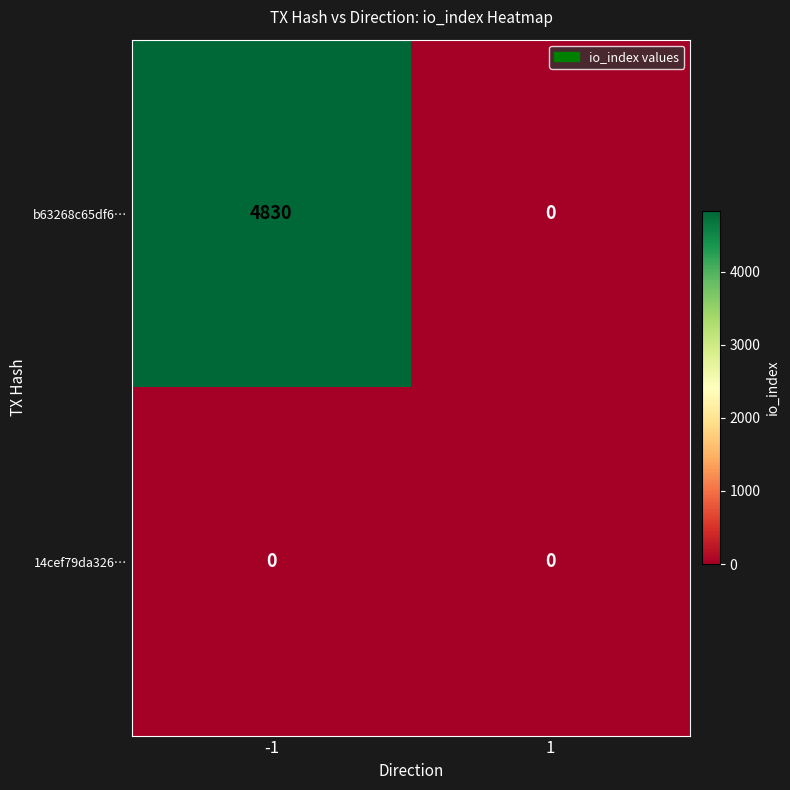

Reading left to right, extract all data points from this chart.

b63268c65df6…: -1=4830	1=0
14cef79da326…: -1=0	1=0